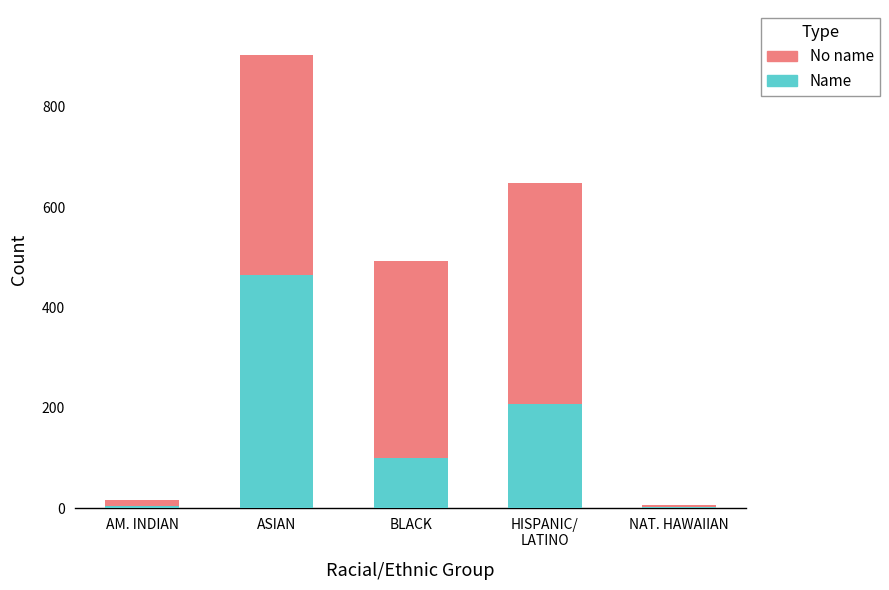

The value of Name at ASIAN is 821. True or false?

False